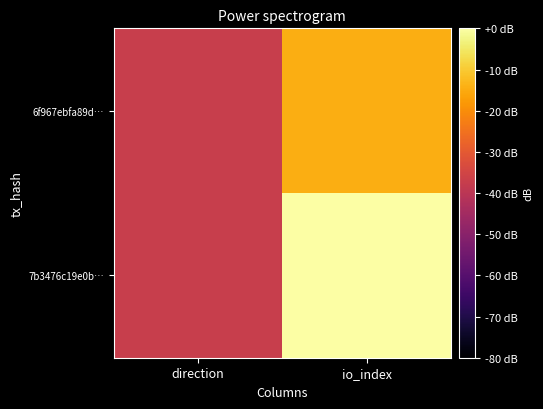

What is the smallest value displayed?

-37.4